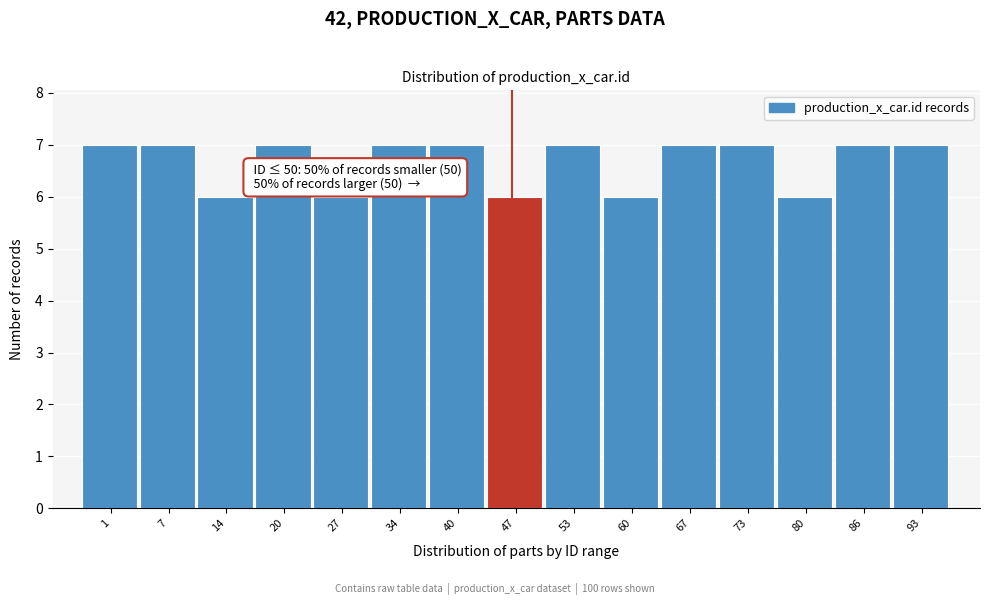

Reading left to right, extract all data points from this chart.

7	7	6	7	6	7	7	6	7	6	7	7	6	7	7